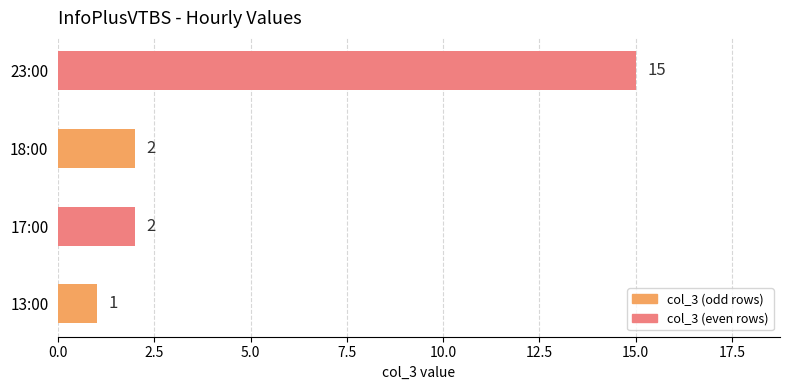

Which category has the highest value across all series?

23:00